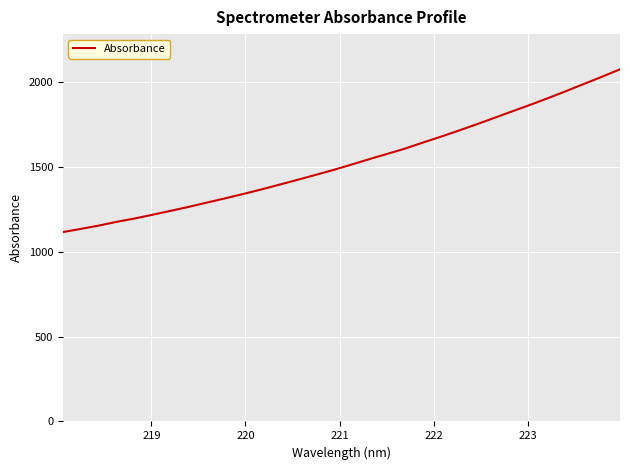

What is the minimum value shown in the chart?

1115.0